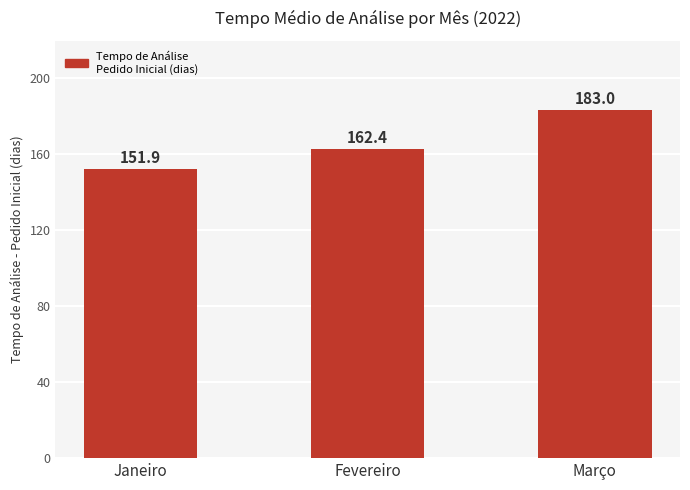

What is the difference between the maximum and second lowest values?

20.6